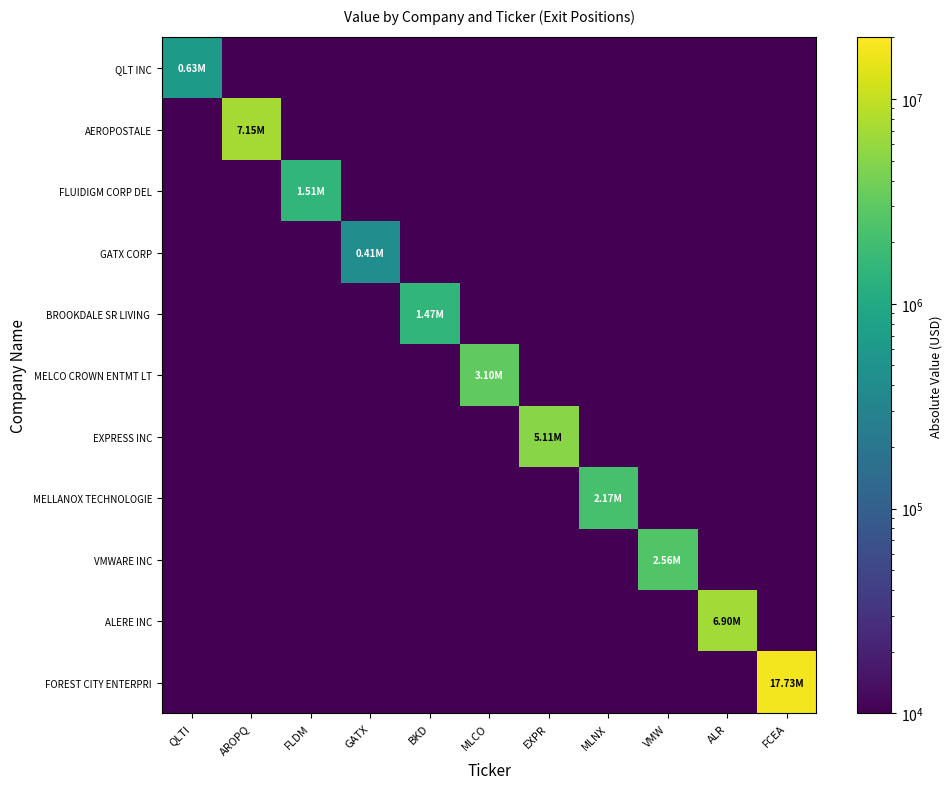

What is the difference between the highest and lowest values at BKD?

1468133.0